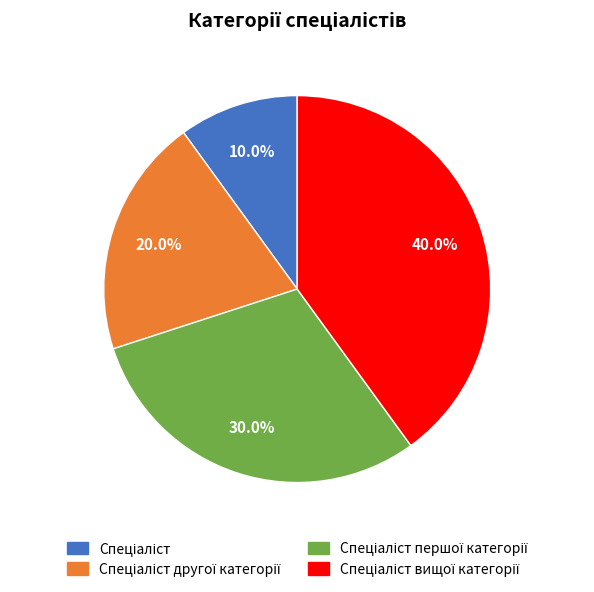

Is there a majority slice in this chart?

No